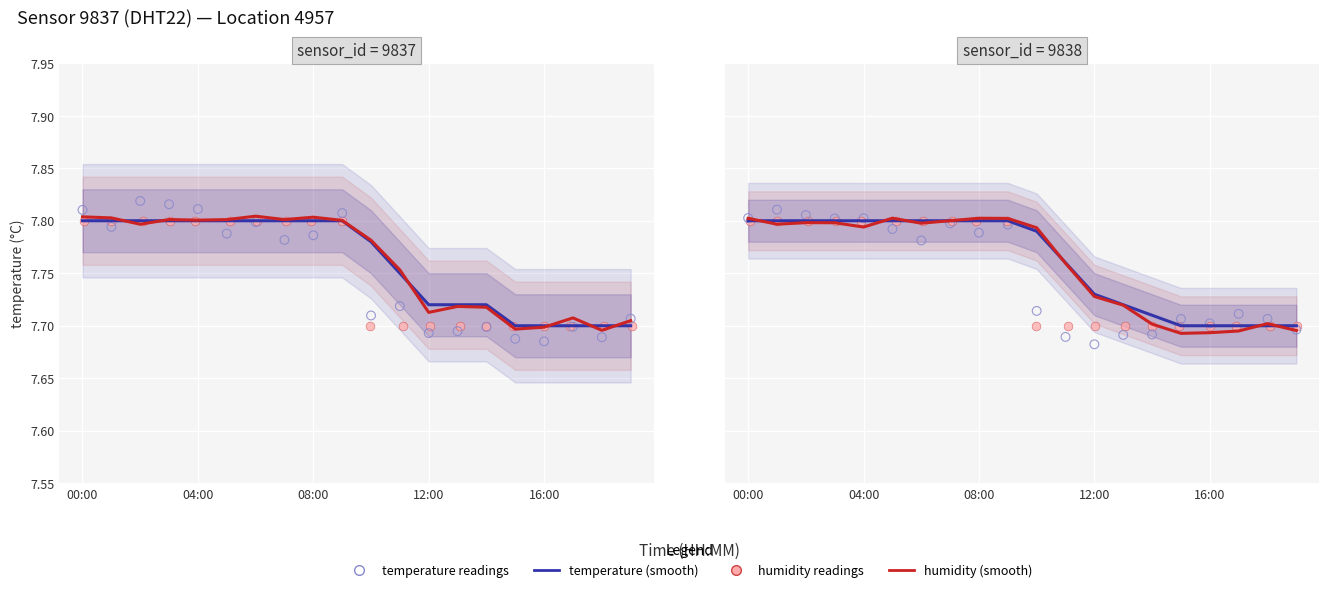

Which series has the largest total across all categories?

temperature (smooth)